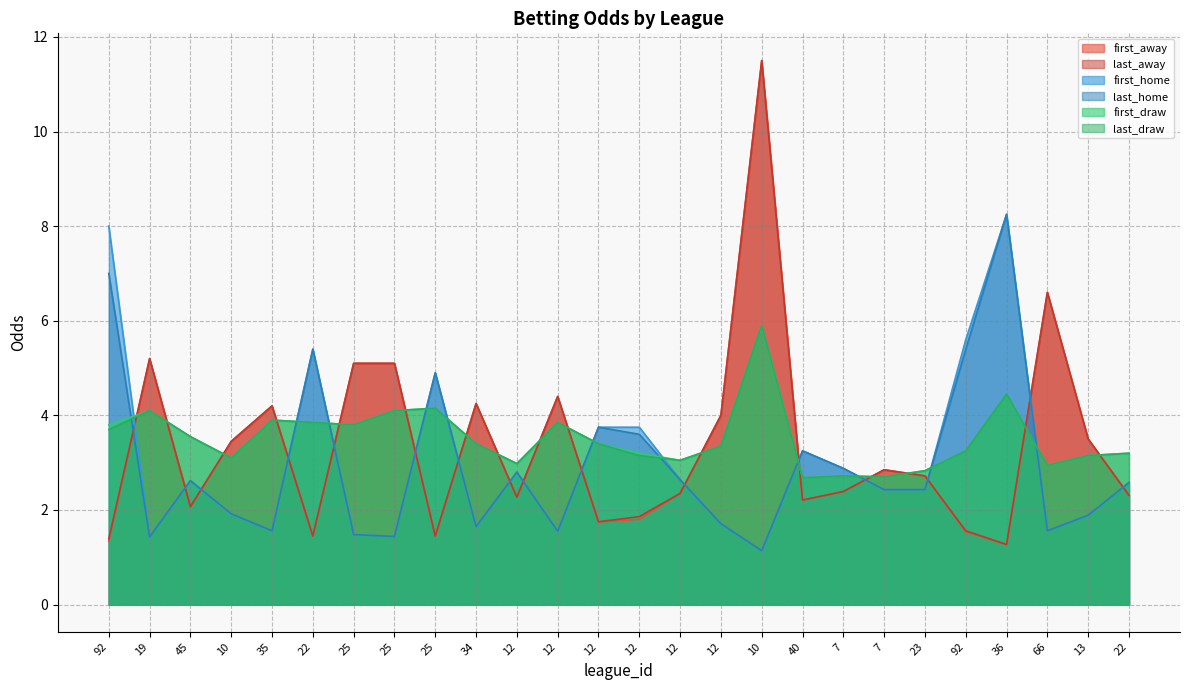

At 13, list the series in order from smallest to largest.

first_home, last_home, first_draw, last_draw, first_away, last_away